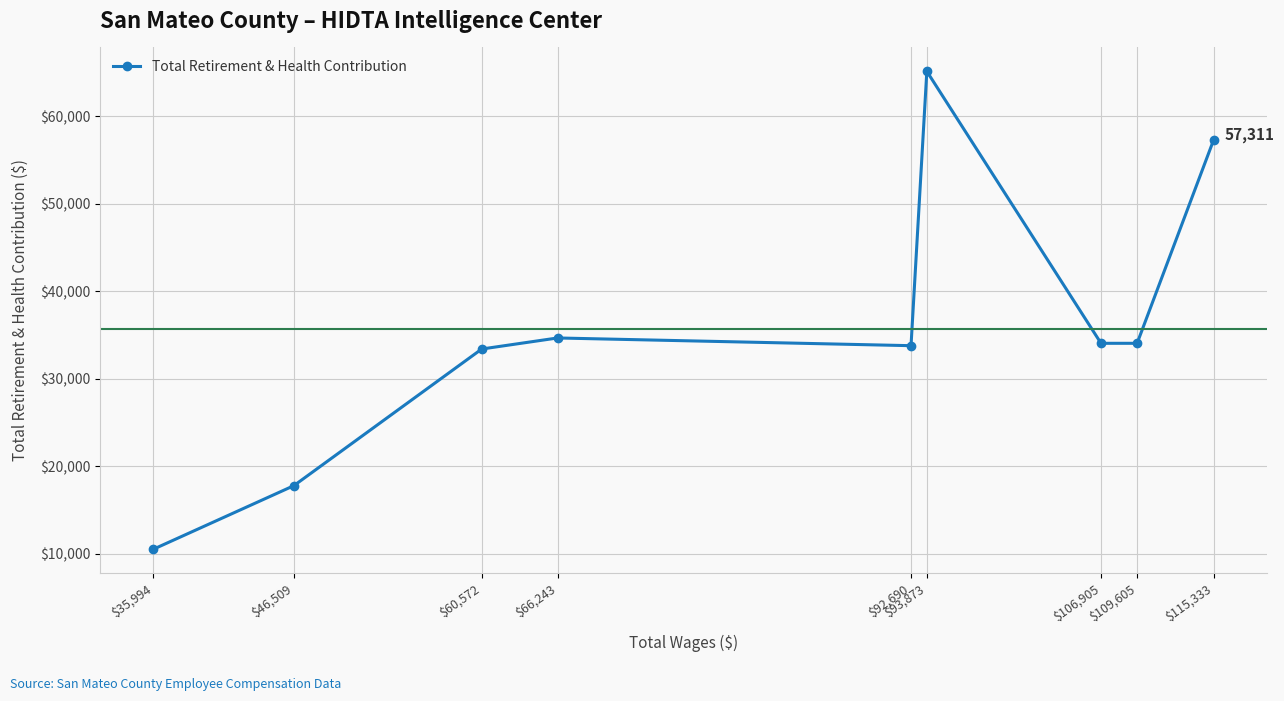

Which label corresponds to the largest value in the chart?

$93,873